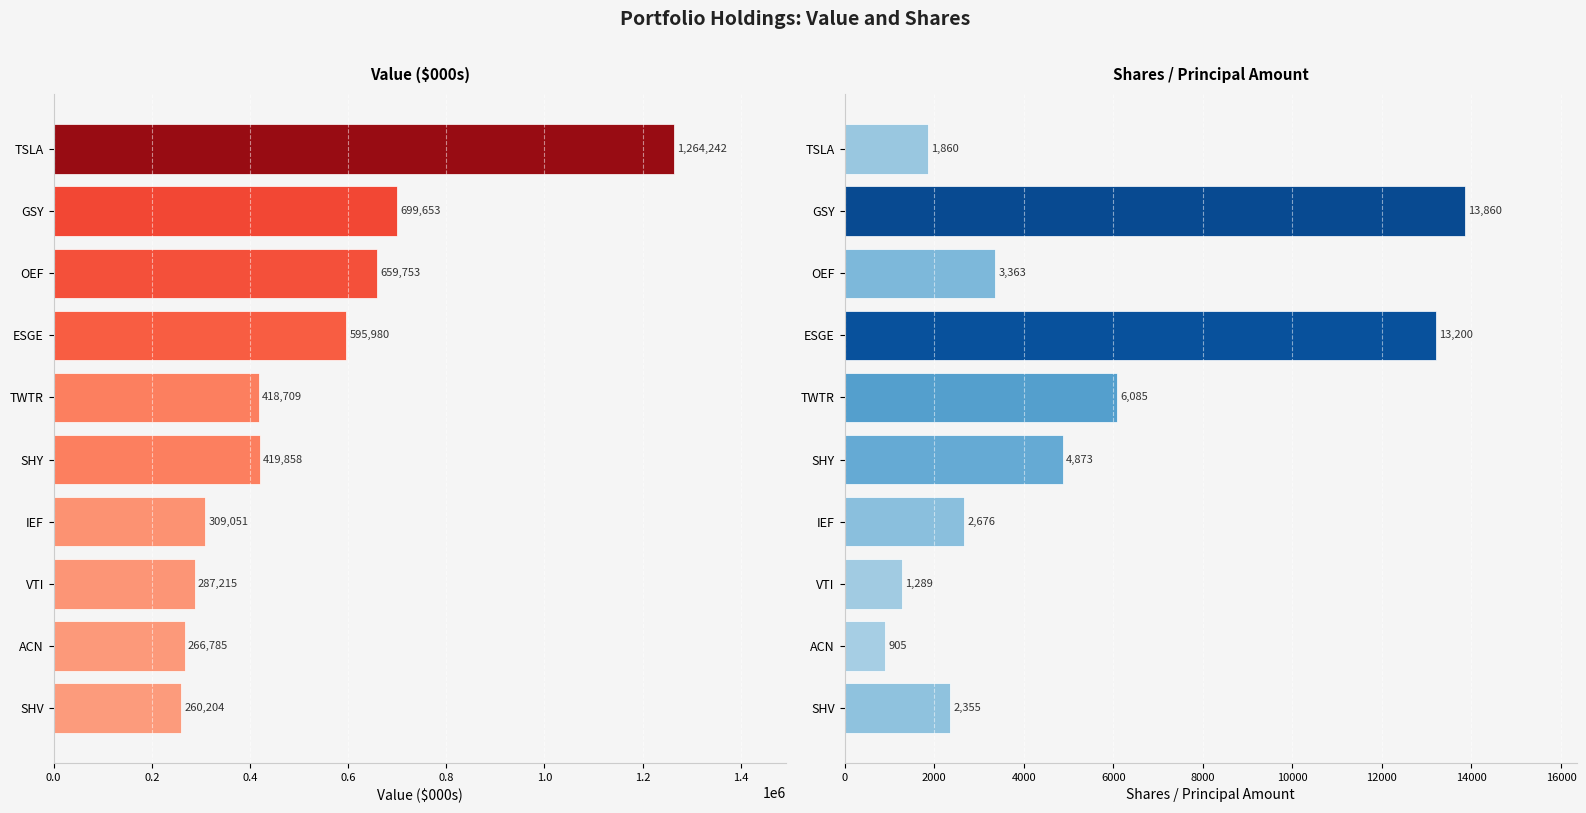

Reading left to right, transcribe all the data shown in this chart.

Value ($000s): 1264242	699653	659753	595980	418709	419858	309051	287215	266785	260204
Shares/Principal: 1860	13860	3363	13200	6085	4873	2676	1289	905	2355